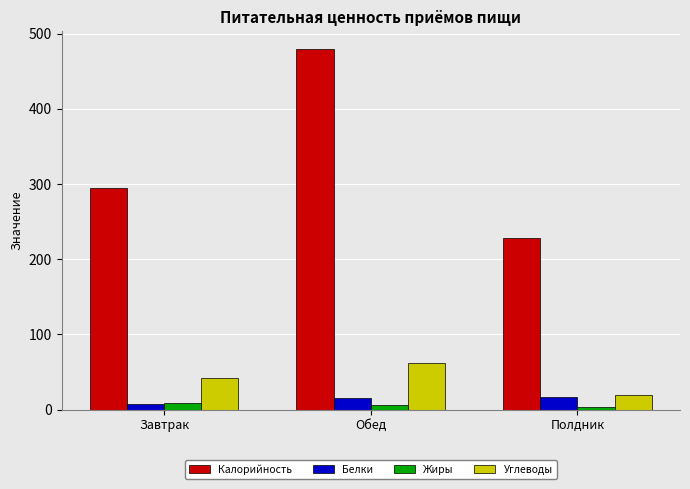

Are the bars horizontal?

No